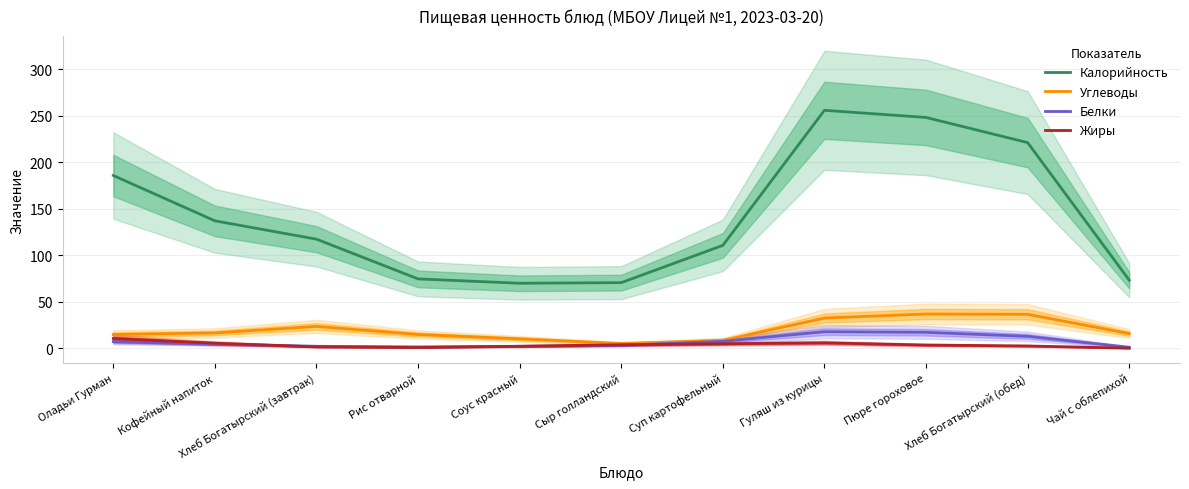

Reading left to right, transcribe all the data shown in this chart.

Калорийность: Оладьи Гурман=185.7	Кофейный напиток=137.0	Хлеб Богатырский (завтрак)=117.3	Рис отварной=74.7	Соус красный=70.0	Сыр голландский=70.7	Суп картофельный=110.7	Гуляш из курицы=255.7	Пюре гороховое=248.0	Хлеб Богатырский (обед)=221.0	Чай с облепихой=73.3
Углеводы: Оладьи Гурман=15.0	Кофейный напиток=16.7	Хлеб Богатырский (завтрак)=23.7	Рис отварной=15.0	Соус красный=10.3	Сыр голландский=5.3	Суп картофельный=8.7	Гуляш из курицы=32.7	Пюре гороховое=37.0	Хлеб Богатырский (обед)=36.7	Чай с облепихой=16.0
Белки: Оладьи Гурман=7.3	Кофейный напиток=4.7	Хлеб Богатырский (завтрак)=2.3	Рис отварной=1.7	Соус красный=2.3	Сыр голландский=3.3	Суп картофельный=7.7	Гуляш из курицы=18.0	Пюре гороховое=17.3	Хлеб Богатырский (обед)=13.0	Чай с облепихой=1.3
Жиры: Оладьи Гурман=10.7	Кофейный напиток=5.7	Хлеб Богатырский (завтрак)=1.7	Рис отварной=1.0	Соус красный=2.3	Сыр голландский=4.0	Суп картофельный=5.0	Гуляш из курицы=6.0	Пюре гороховое=3.7	Хлеб Богатырский (обед)=2.7	Чай с облепихой=0.3